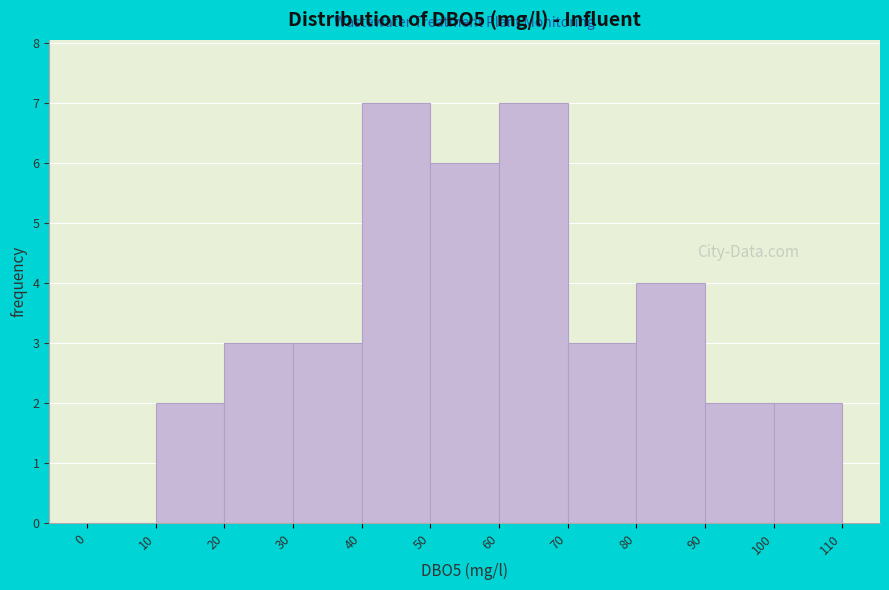

Reading left to right, list every bar in this chart as the range it spans on the x-axis followed by its height. The values are not printed on the chart, so give them approximately, as read against the axis.

0 to 10: 0
10 to 20: 2
20 to 30: 3
30 to 40: 3
40 to 50: 7
50 to 60: 6
60 to 70: 7
70 to 80: 3
80 to 90: 4
90 to 100: 2
100 to 110: 2